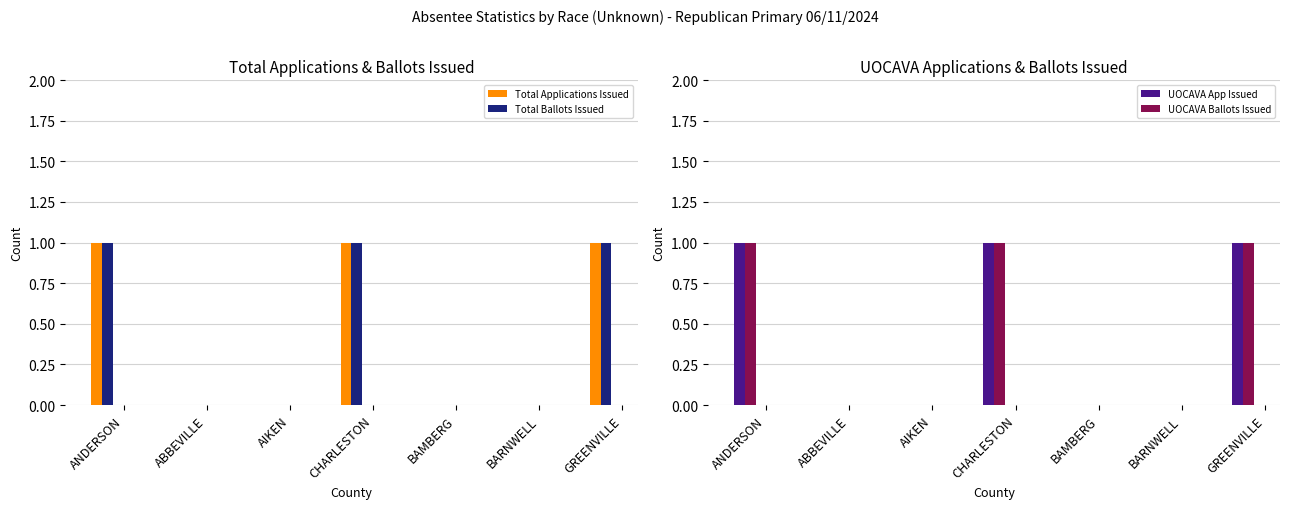

What position from the right is ANDERSON?

7